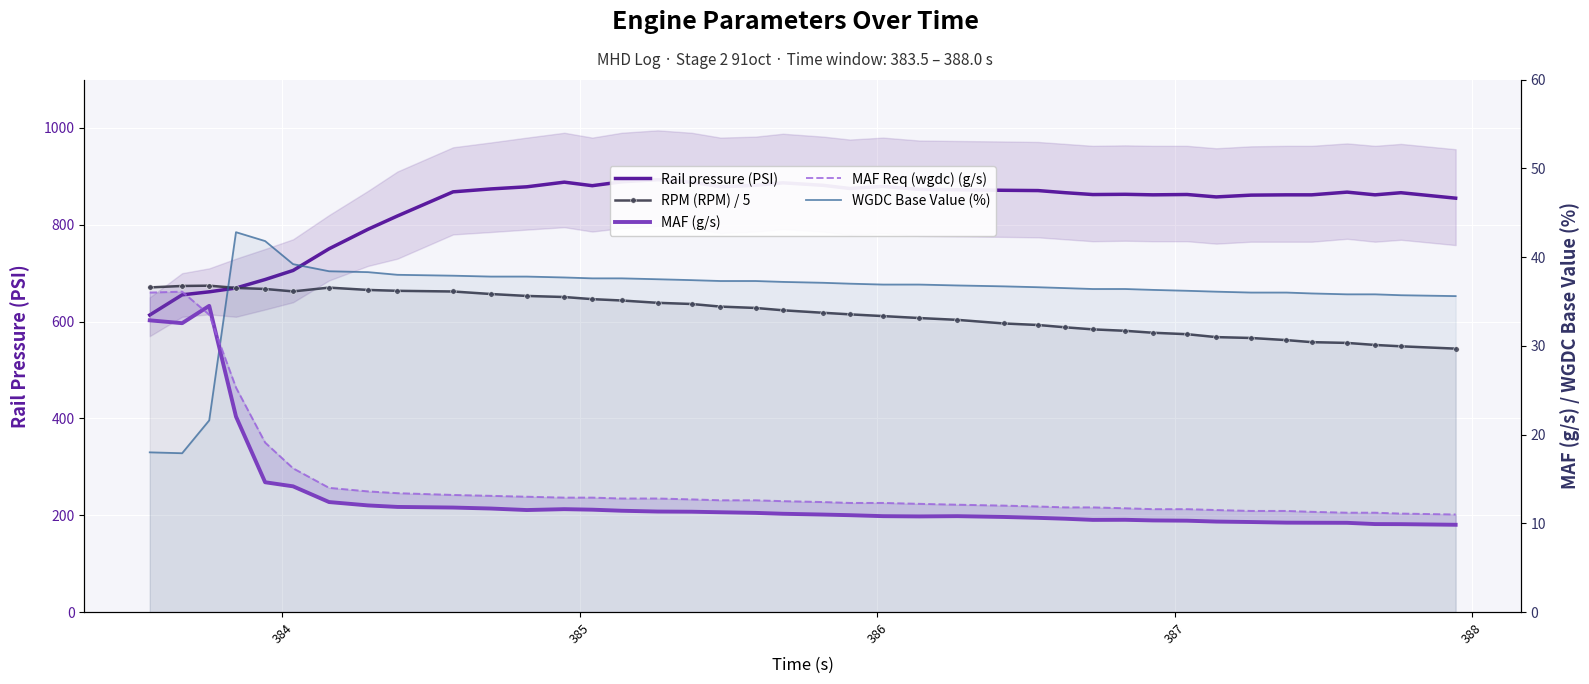

True or false: Rail pressure (PSI) and MAF Req (wgdc) (g/s) cross at least once.

False